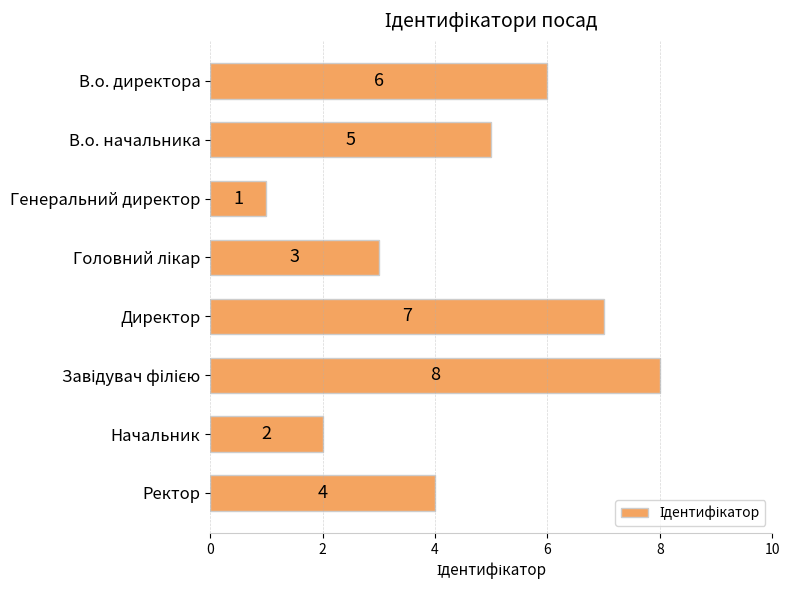

Does the chart contain stacked bars?

No